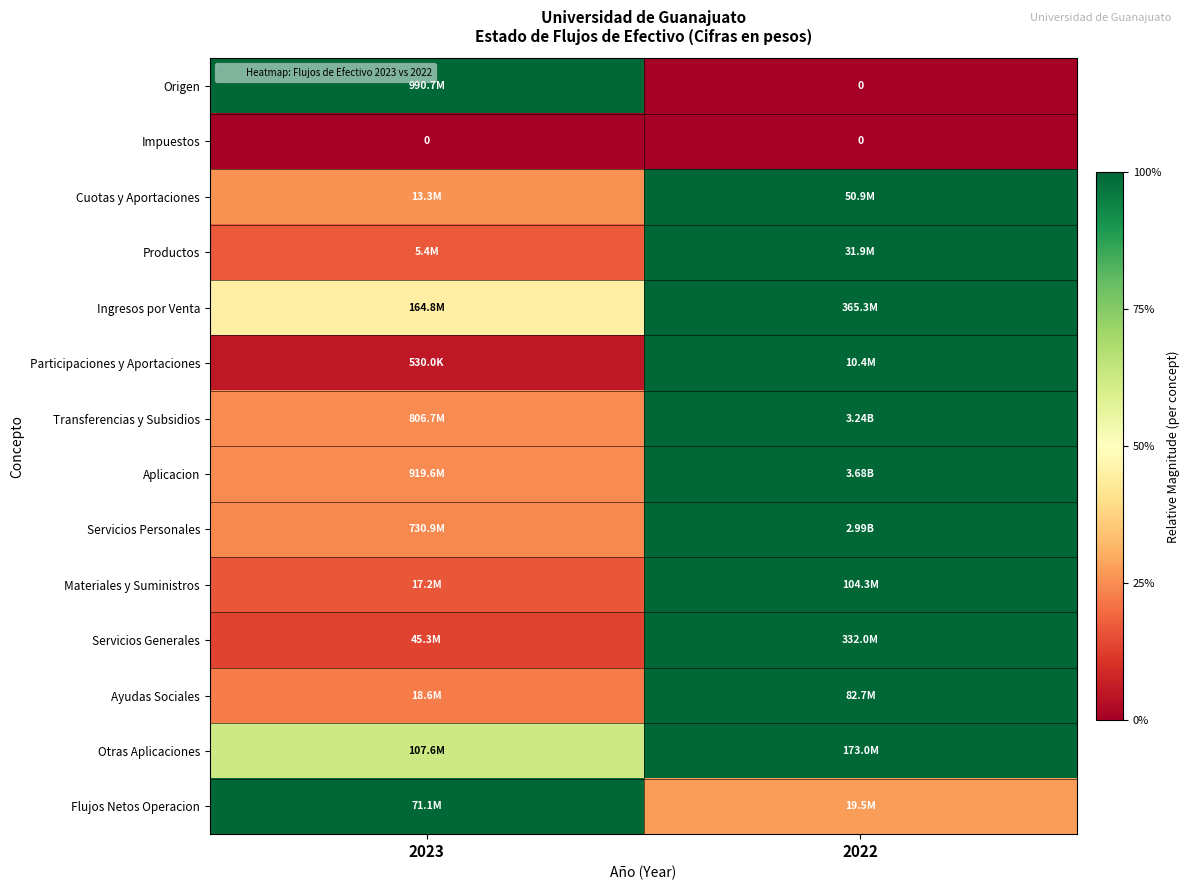

Between 2022 and 2023, which is larger?

2023